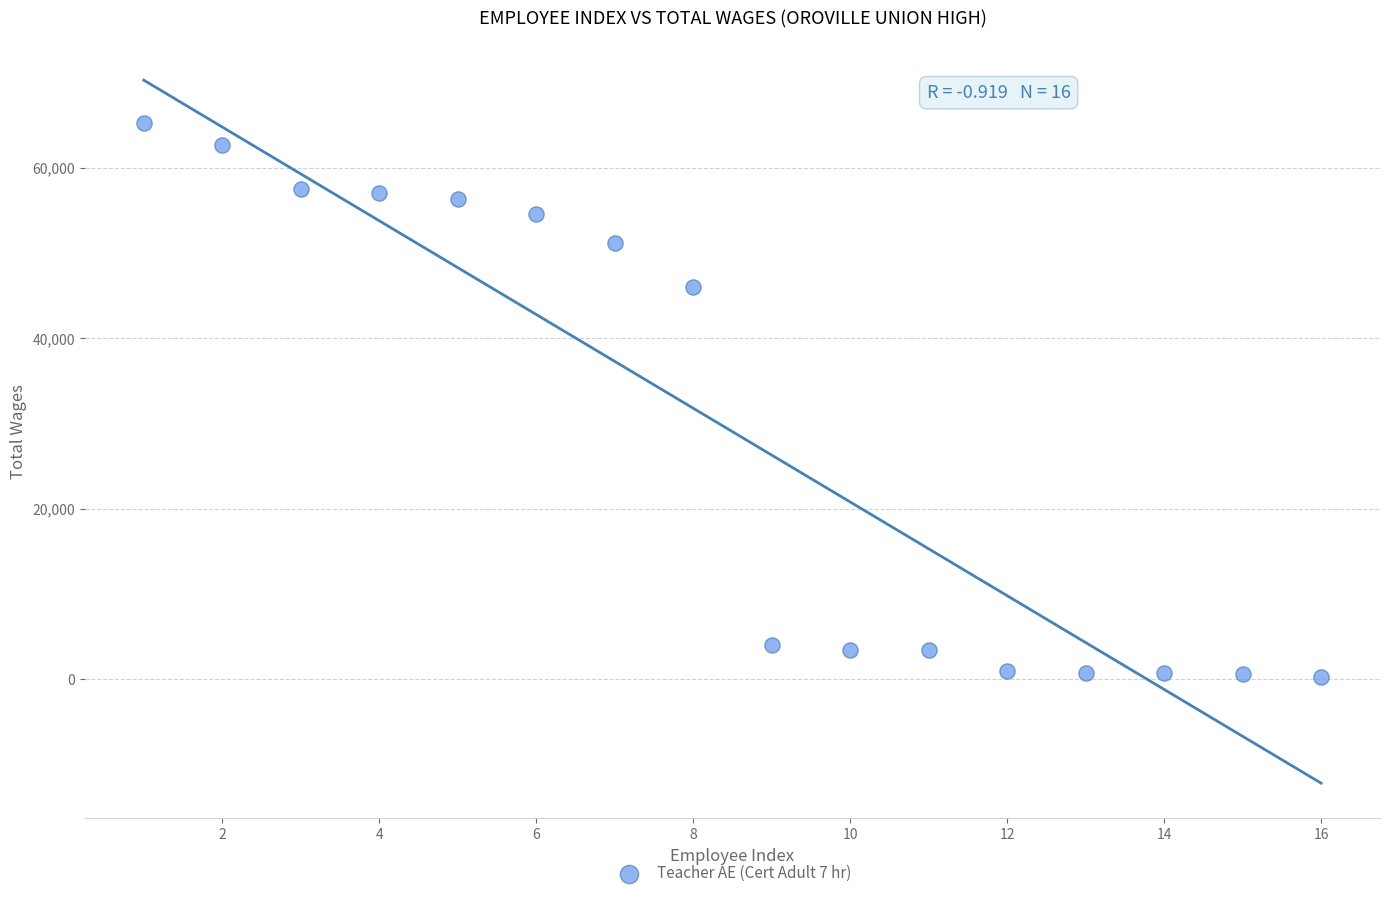

What Y value in the scatter plot is closest to 32743?

46078